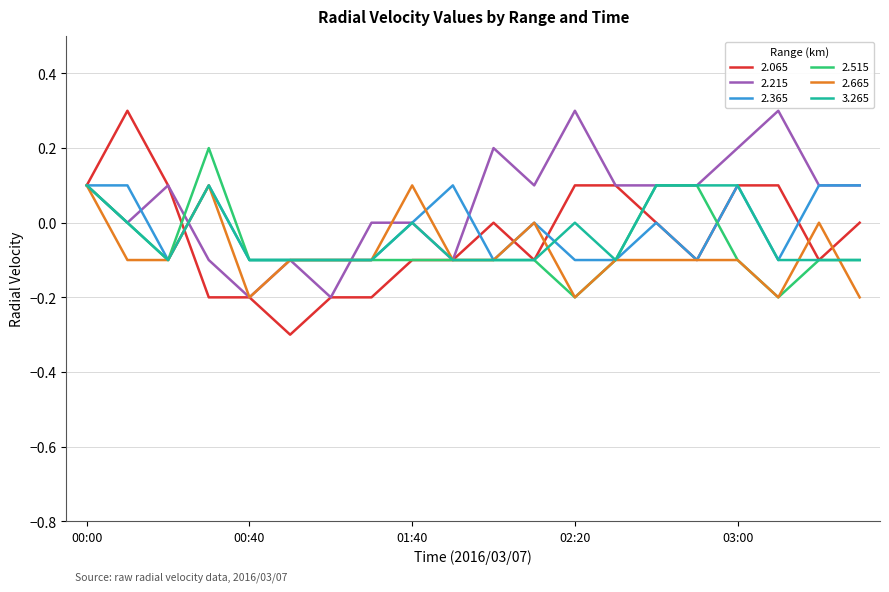

Which series has the widest spread of values?

2.065